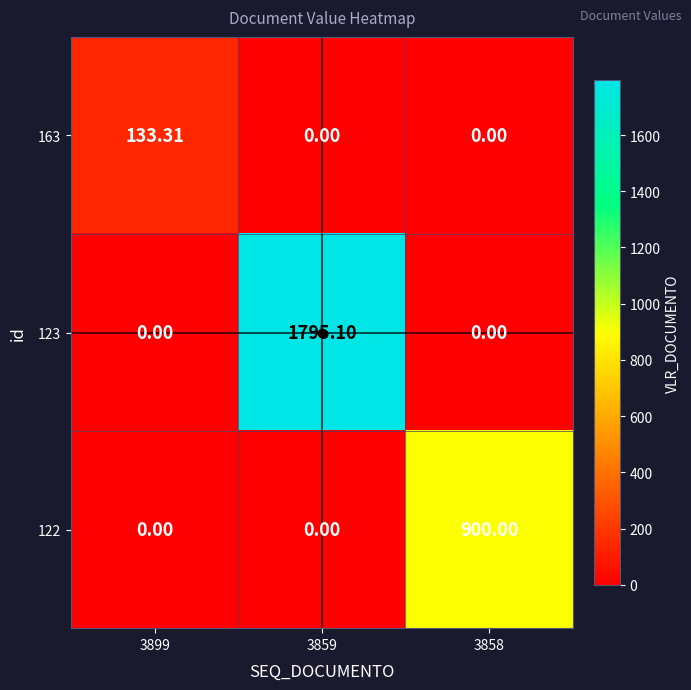

Rank the series by their maximum value, from lowest to highest.

163, 122, 123